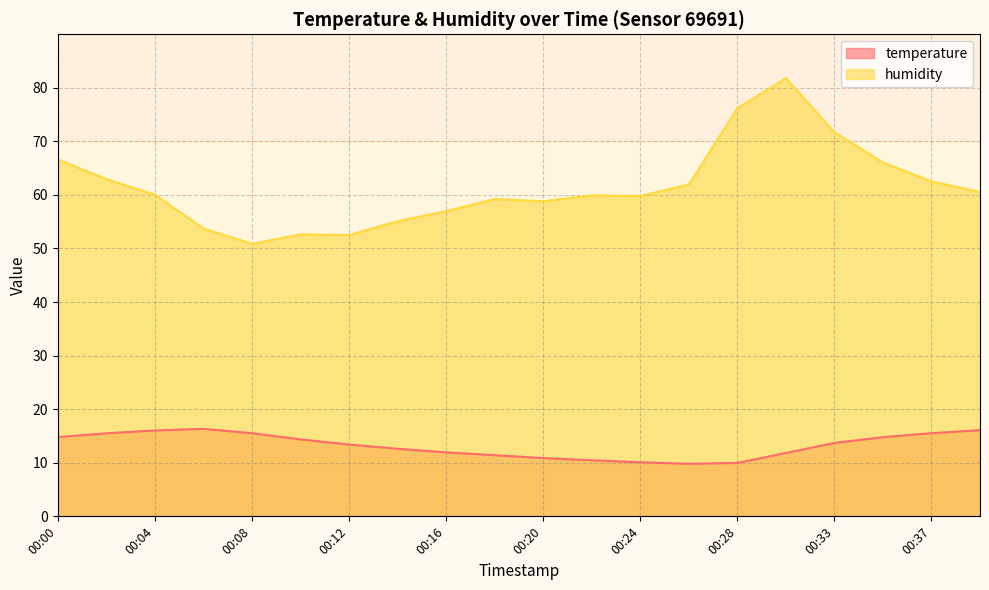

The humidity series shows 108.4 at 00:37. True or false?

False